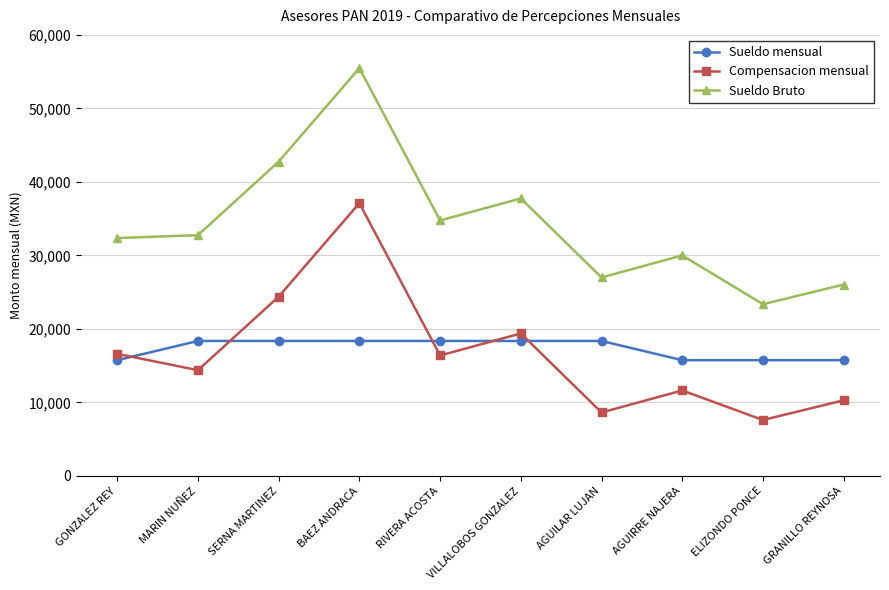

True or false: Sueldo Bruto and Sueldo mensual cross at least once.

False